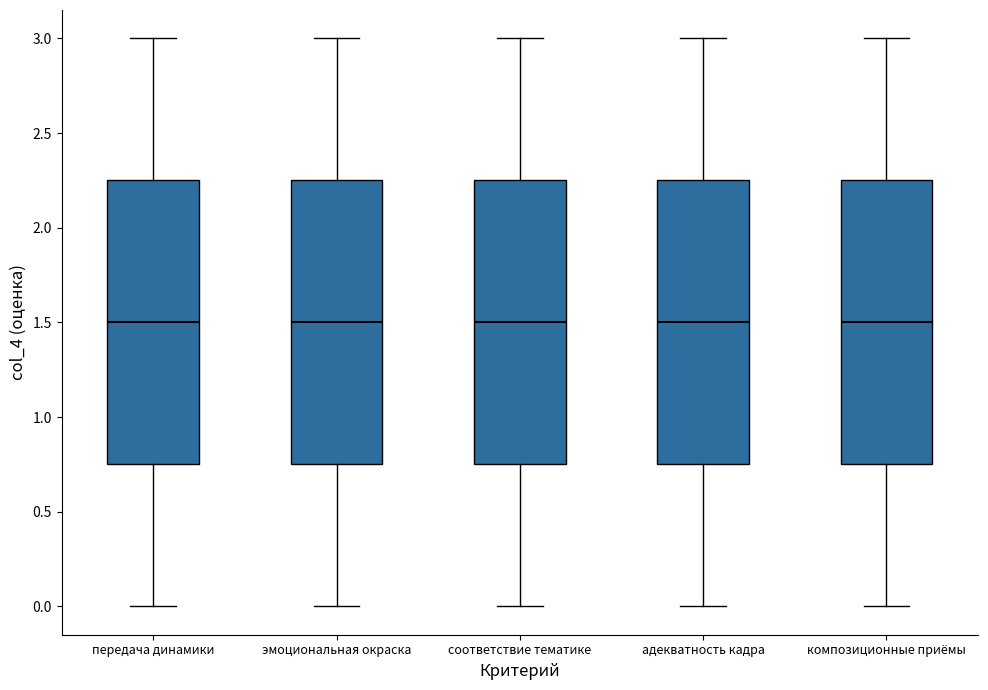

Reading left to right, read every box against the y-axis: the position of its median line, the range the box covers, and the ends of its whiskers. The values are not printed on the chart, so give them approximately, as read against the axis.

передача динамики: median 1.50, box 0.75 to 2.25, whiskers 0.00 to 3.00
эмоциональная окраска: median 1.50, box 0.75 to 2.25, whiskers 0.00 to 3.00
соответствие тематике: median 1.50, box 0.75 to 2.25, whiskers 0.00 to 3.00
адекватность кадра: median 1.50, box 0.75 to 2.25, whiskers 0.00 to 3.00
композиционные приёмы: median 1.50, box 0.75 to 2.25, whiskers 0.00 to 3.00